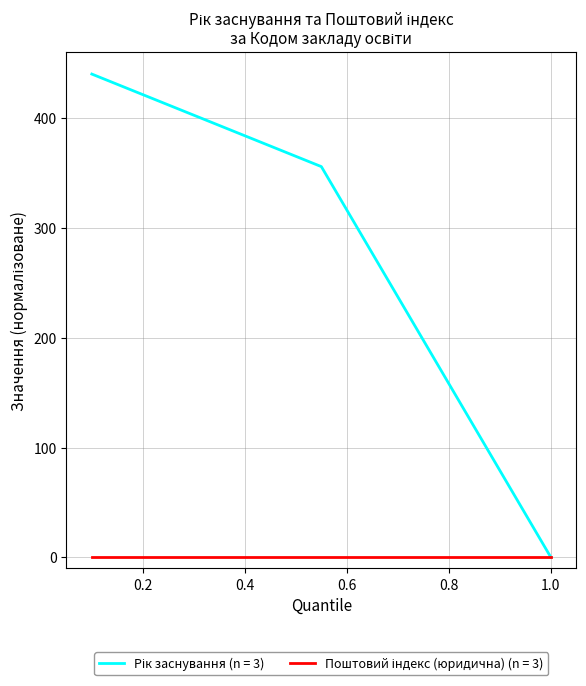

Is this an area chart (filled region under the line)?

No